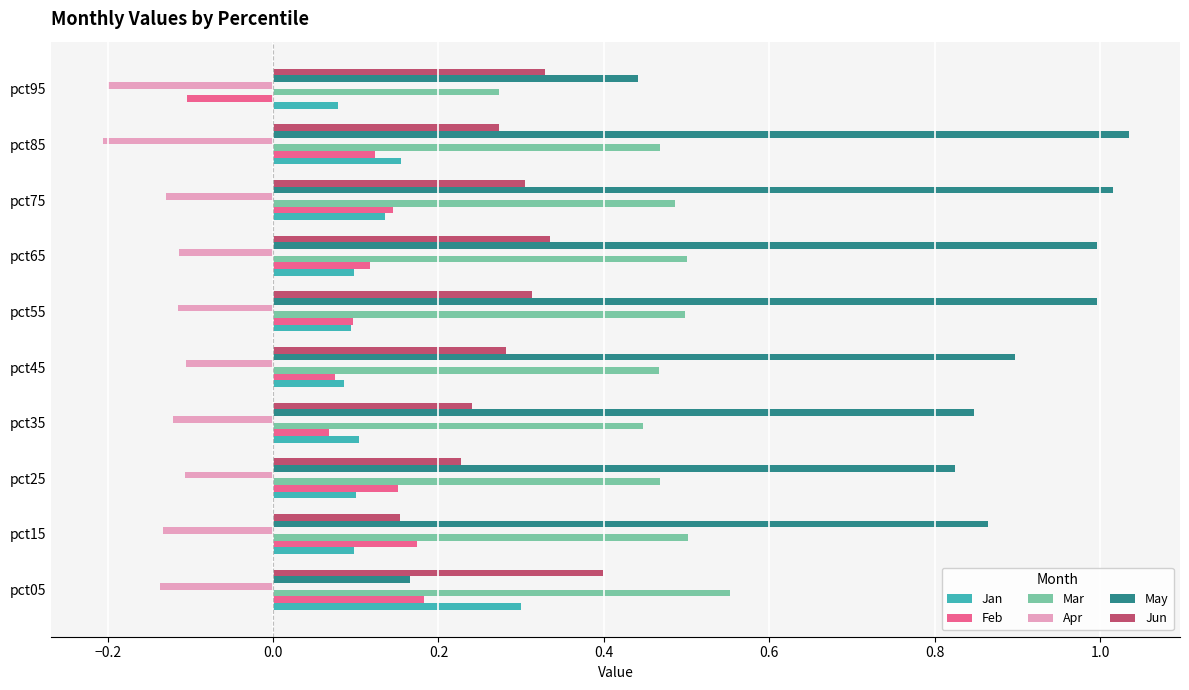

Is it true that May equals 0.9 at pct45?

True